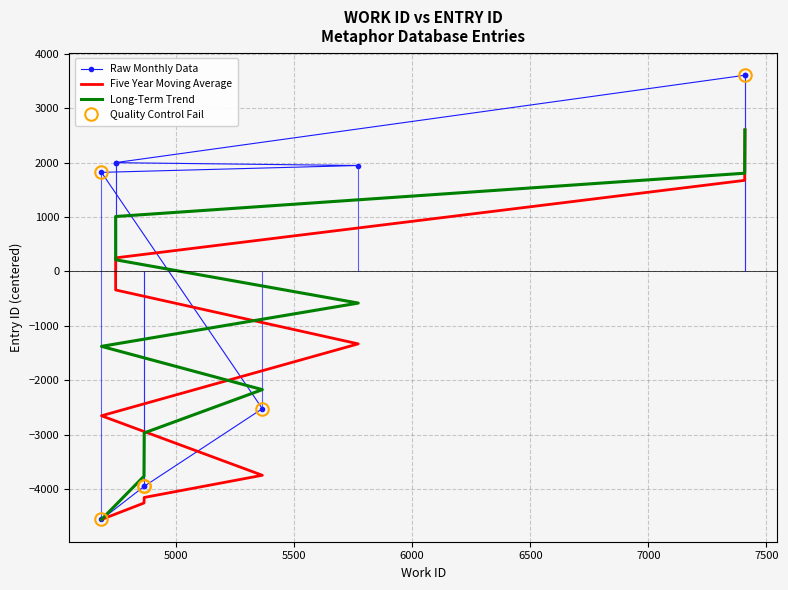

Reading left to right, what are all the values shown in this chart?

Raw Monthly Data: -4560.5	-3953.5	-3950.5	-2523.5	1821.5	1947.5	1999.5	2000.5	3606.5	3612.5
Five Year Moving Average: -4560.5	-4257.5	-4155.5	-3747.5	-2653.5	-1331.5	-340.5	249.5	1674.5	2601.5
Long-Term Trend: -4560.5	-3764.7	-2968.9	-2173.2	-1377.4	-581.6	214.2	1009.9	1805.7	2601.5